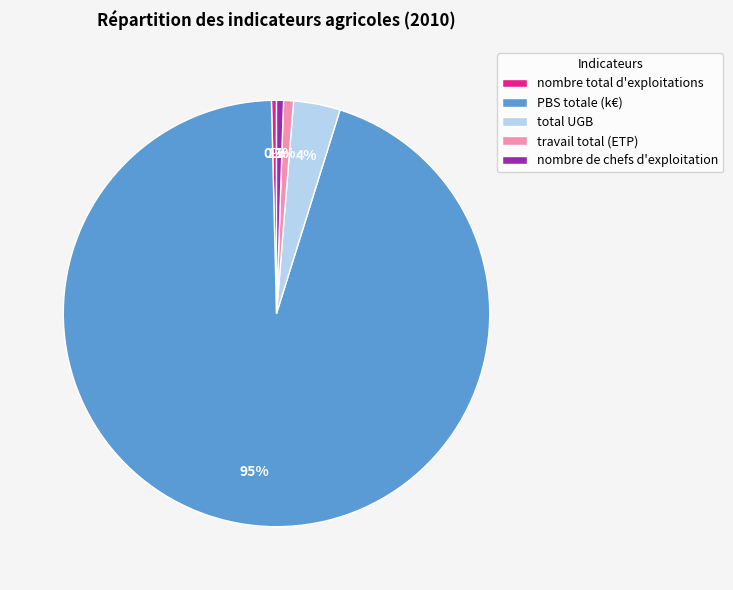

Which category has the biggest portion of the pie?

PBS totale (k€)